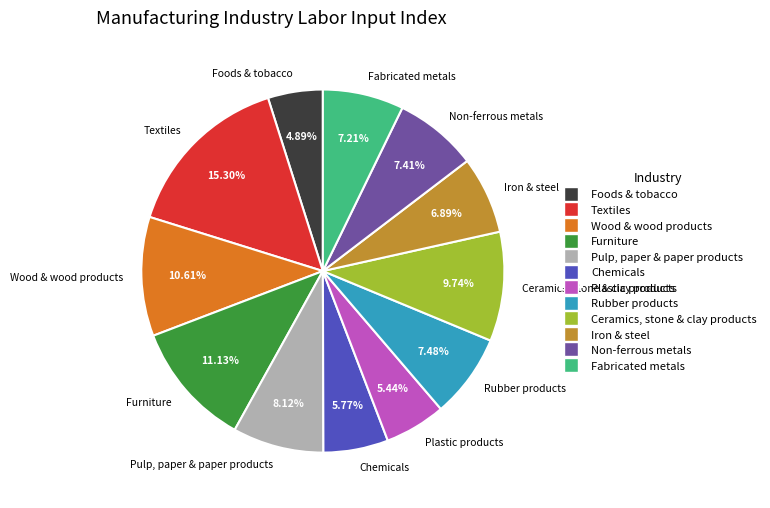

Combined, do Non-ferrous metals and Iron & steel account for over 50%?

No